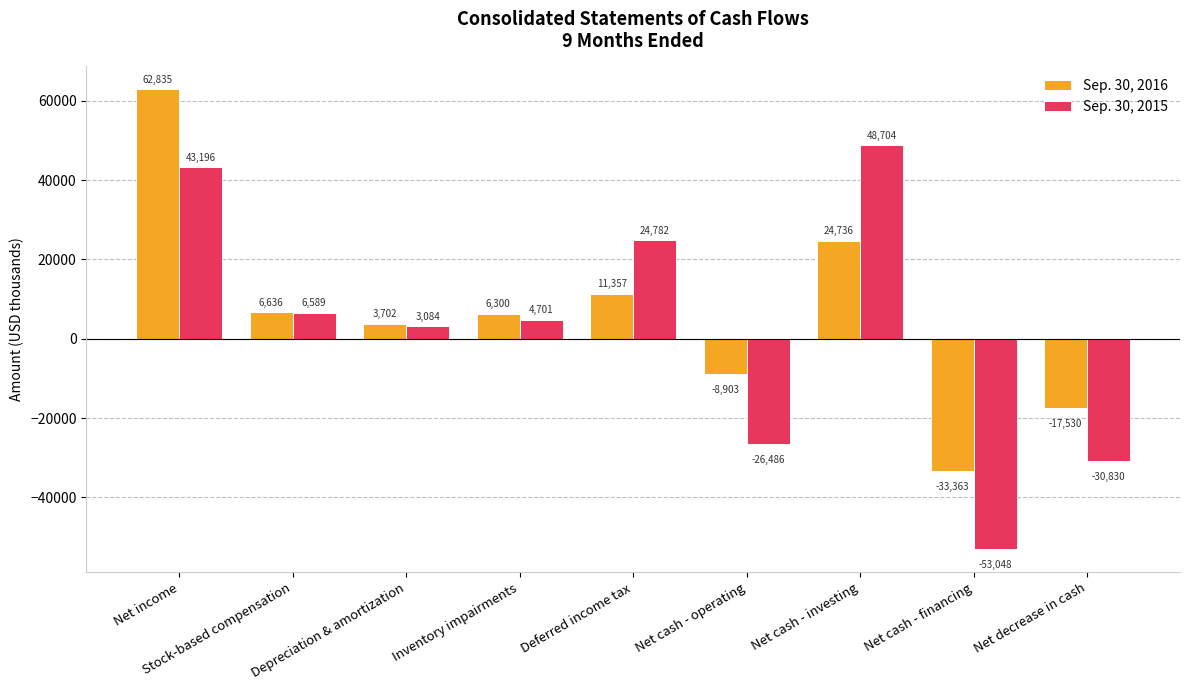

What are all the series names shown in the legend?

Sep. 30, 2016, Sep. 30, 2015